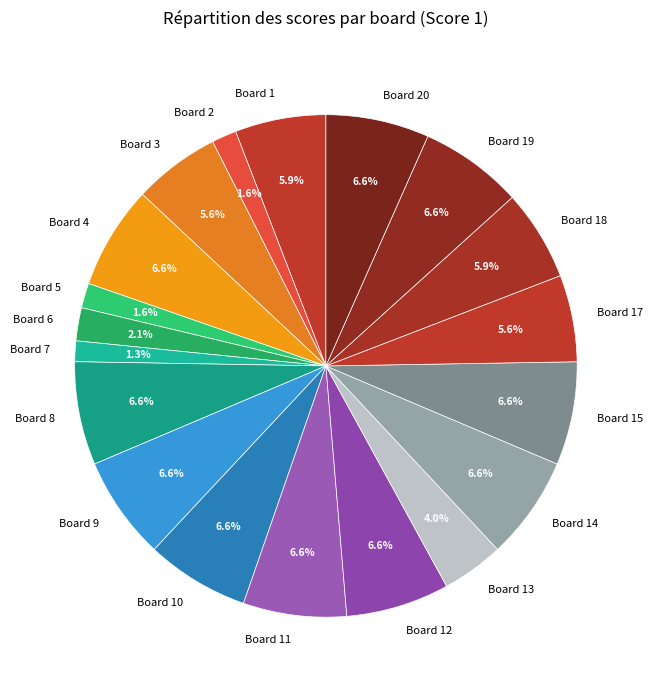

Is it true that Board 5 is 15% of the pie?

False